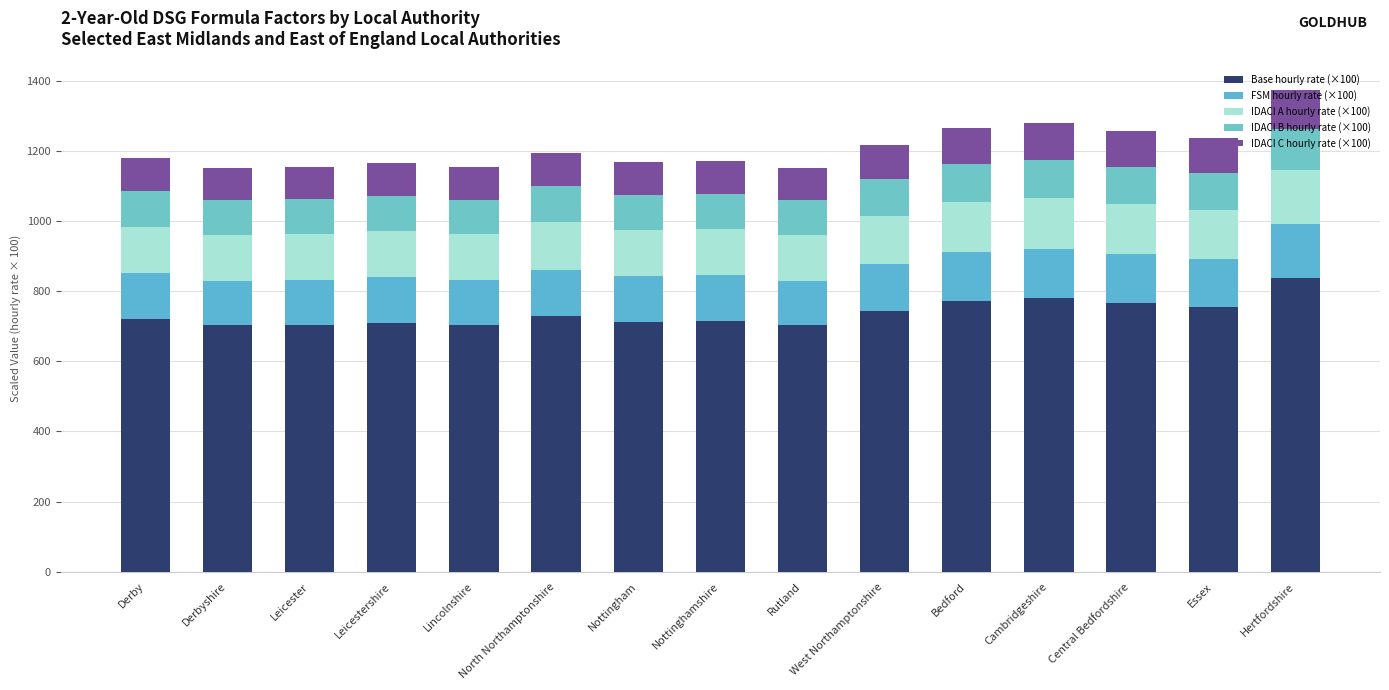

How many data points in Base hourly rate (×100) are above 719?

8